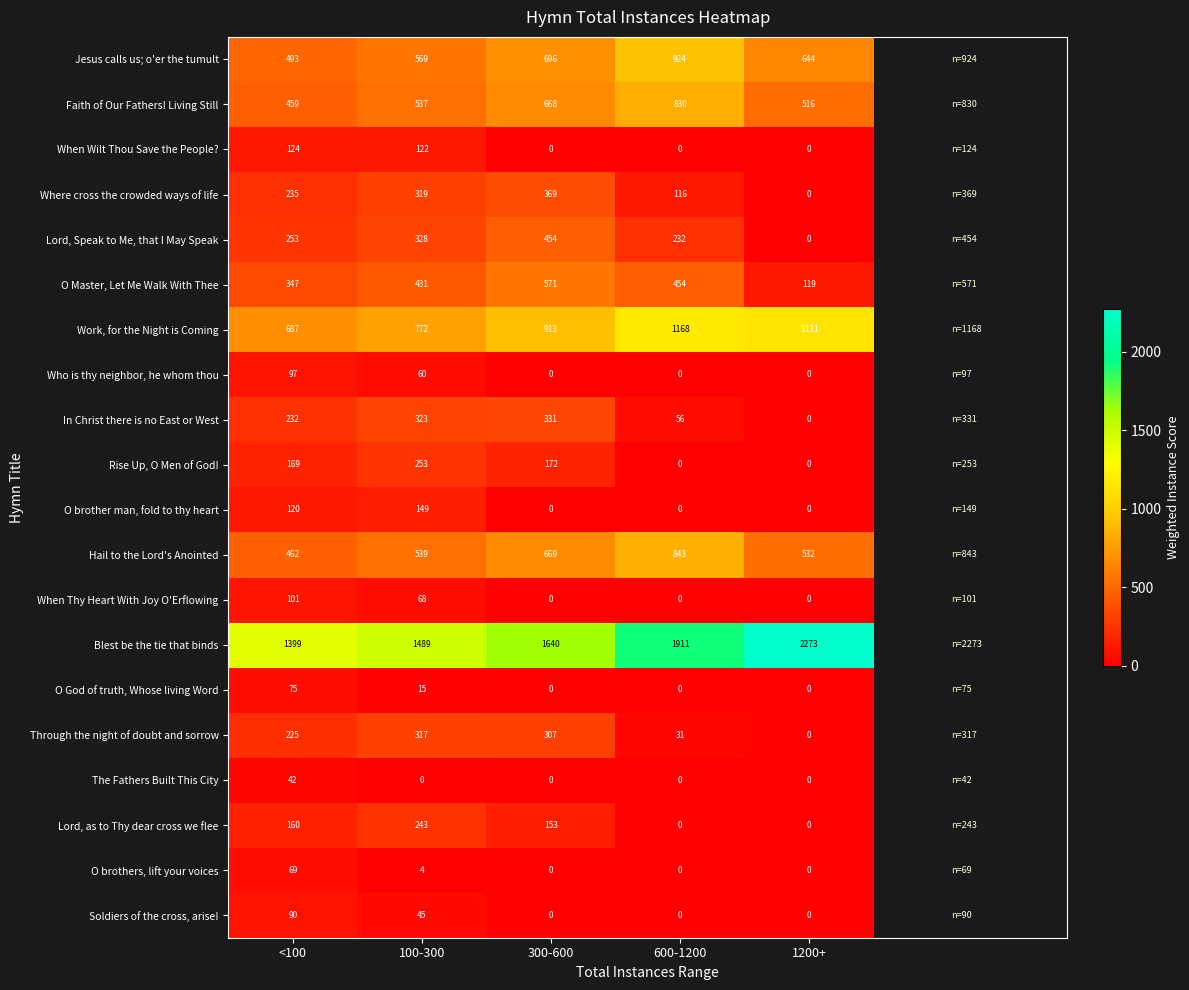

What is the difference between the highest and lowest values at 1200+?

2273